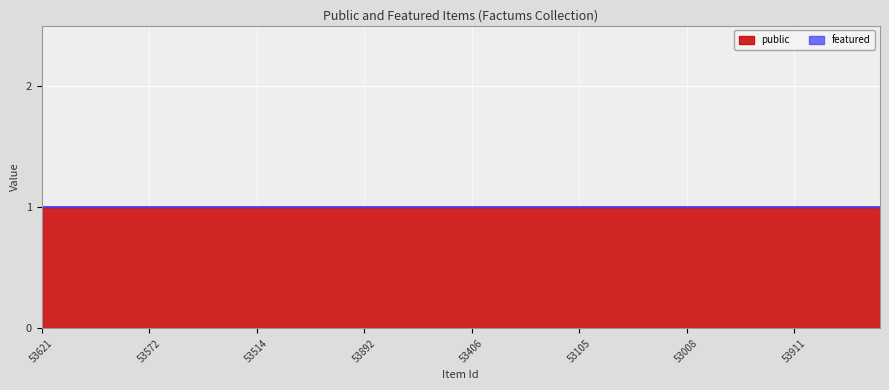

What is the greatest value displayed?

1